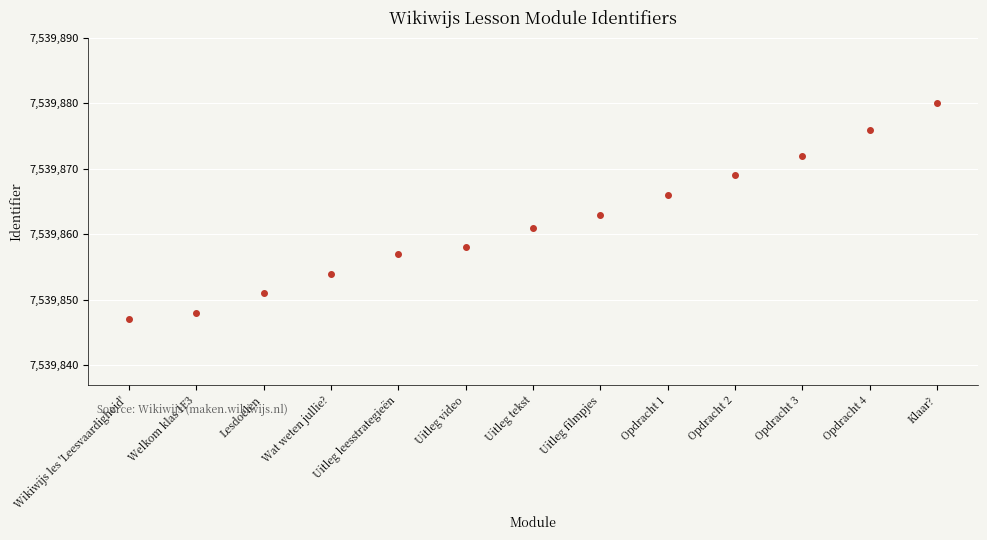

Rank the categories by value from highest to lowest.

Klaar?, Opdracht 4, Opdracht 3, Opdracht 2, Opdracht 1, Uitleg filmpjes, Uitleg tekst, Uitleg video, Uitleg leesstrategieën, Wat weten jullie?, Lesdoelen, Welkom klas 1F3, Wikiwijs les 'Leesvaardigheid'